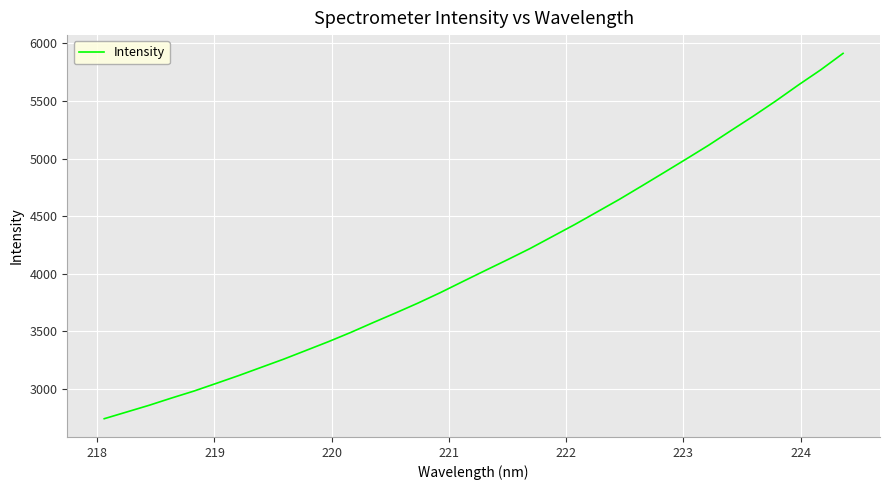

What is the maximum value shown in the chart?

5913.7